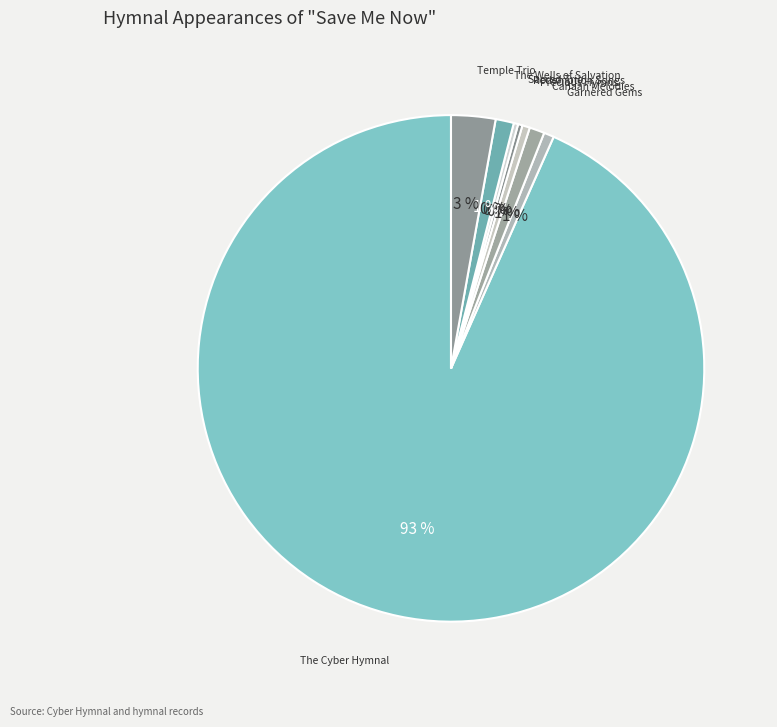

Combined, do Sacred Trio and The Wells of Salvation account for over 50%?

No